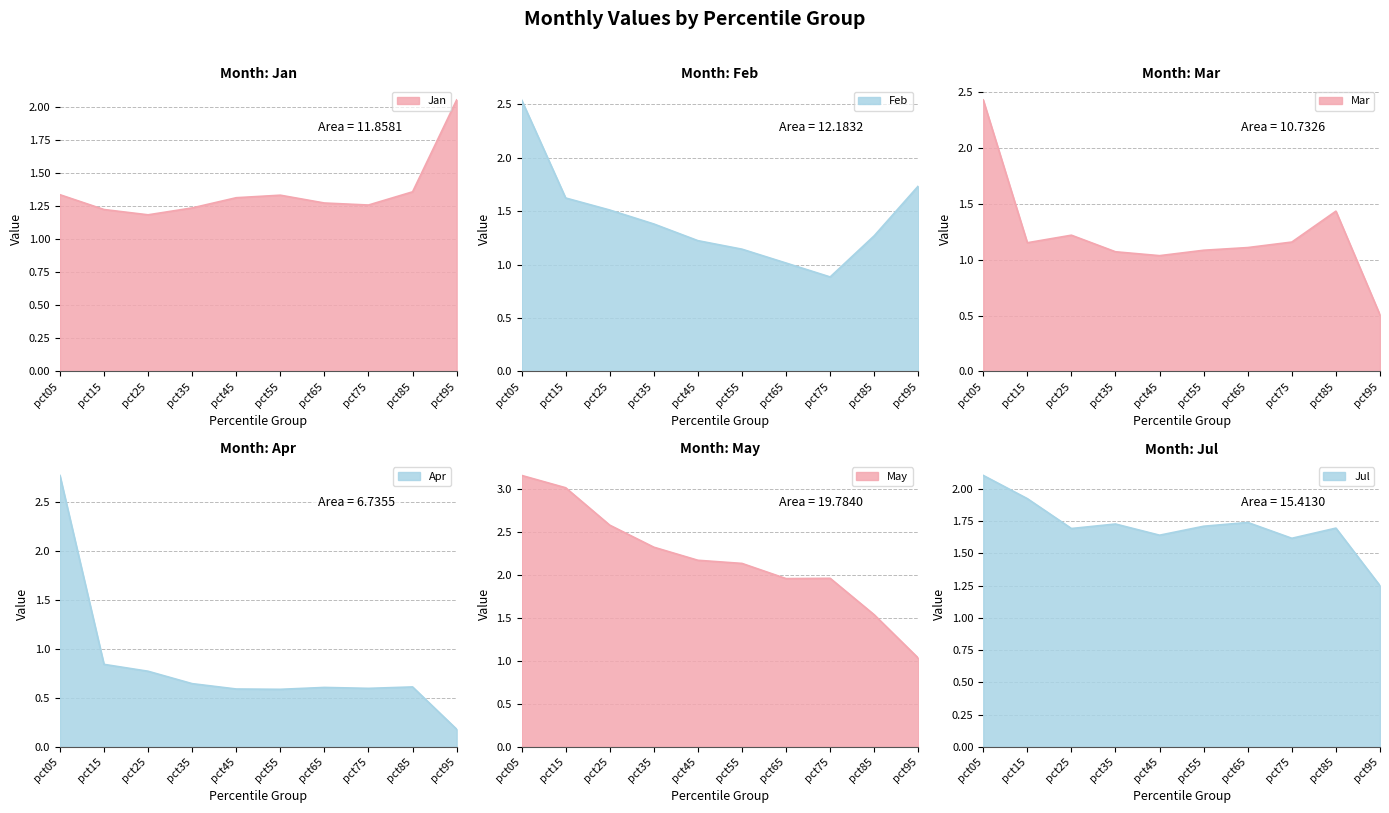

Rank the series by their maximum value, from highest to lowest.

May, Apr, Feb, Mar, Jul, Jan